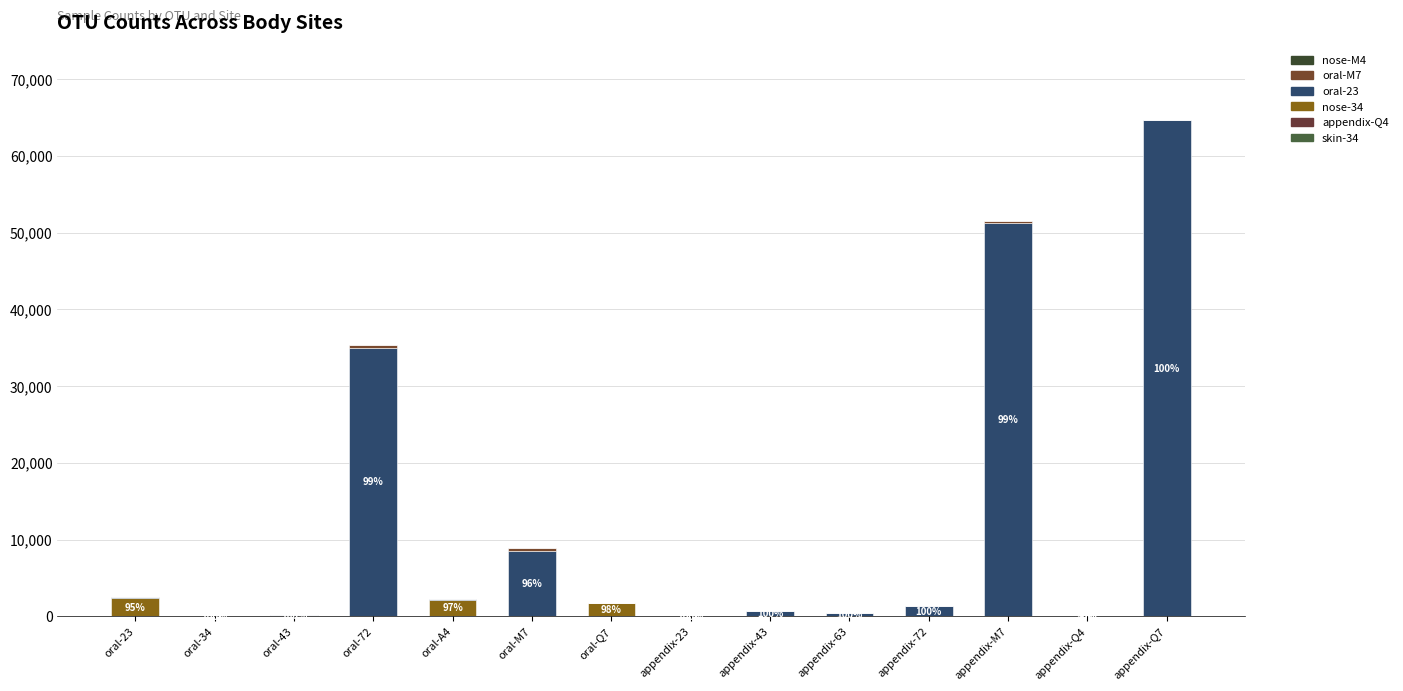

Are the bars horizontal?

No